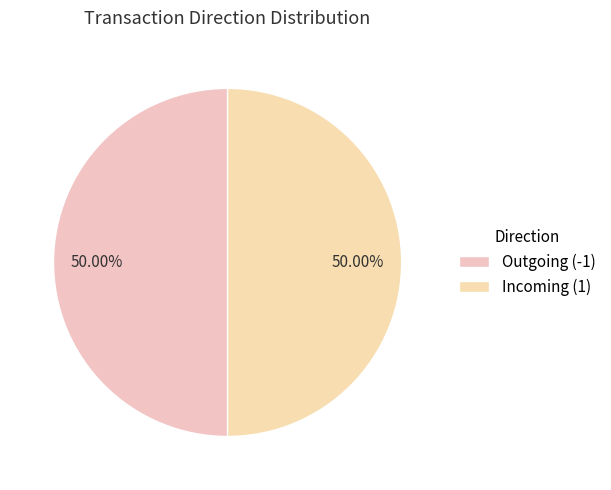

How many slices are in this pie chart?

2